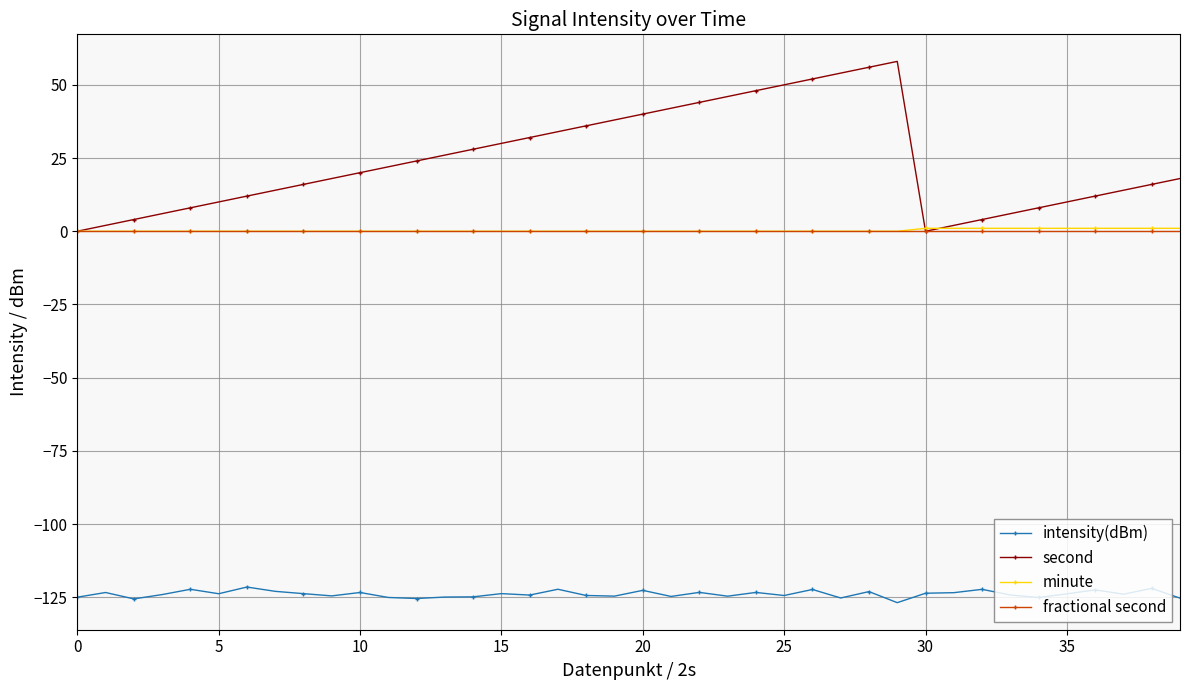

What is the lowest value of the intensity(dBm) series?

-126.8